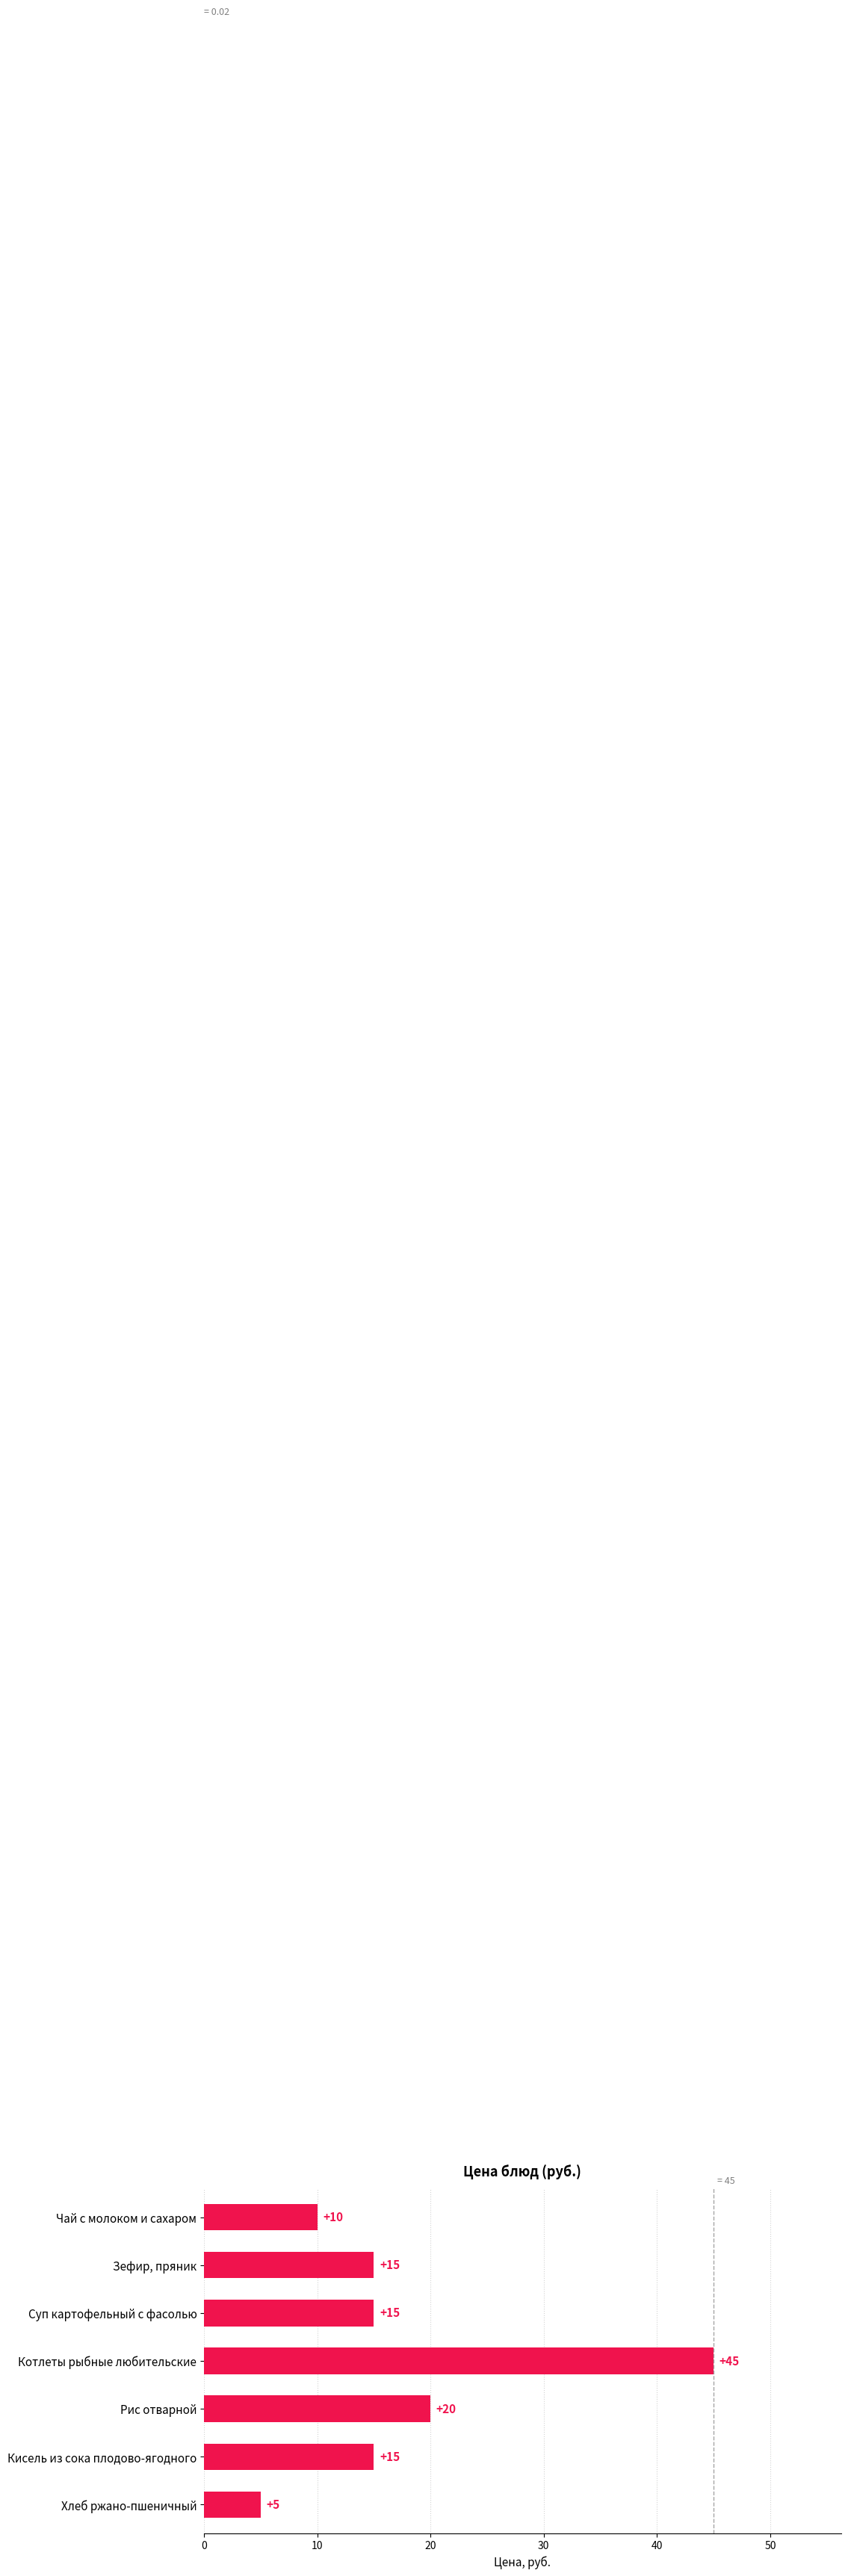

Which label corresponds to the smallest value in the chart?

Хлеб ржано-пшеничный